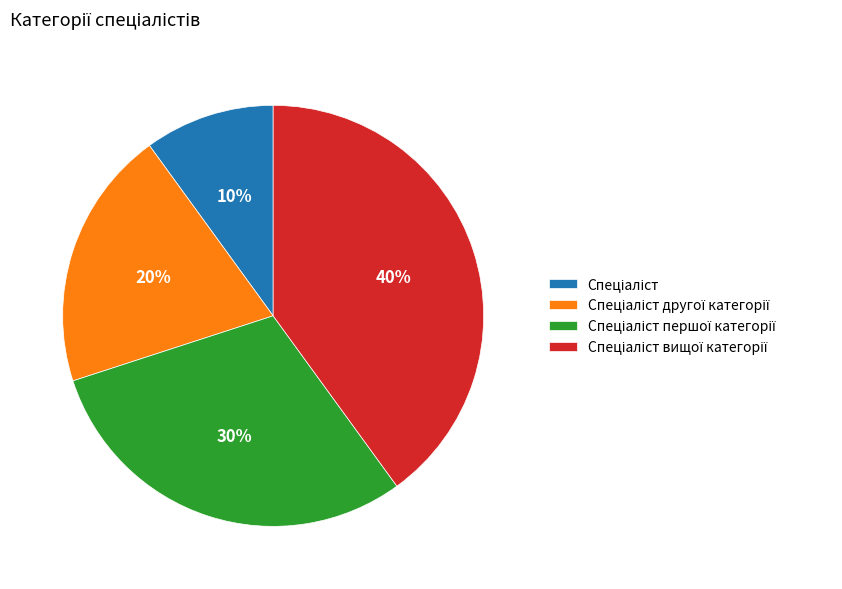

To the nearest percent, what is the difference between the largest and smallest slice percentages?

30%